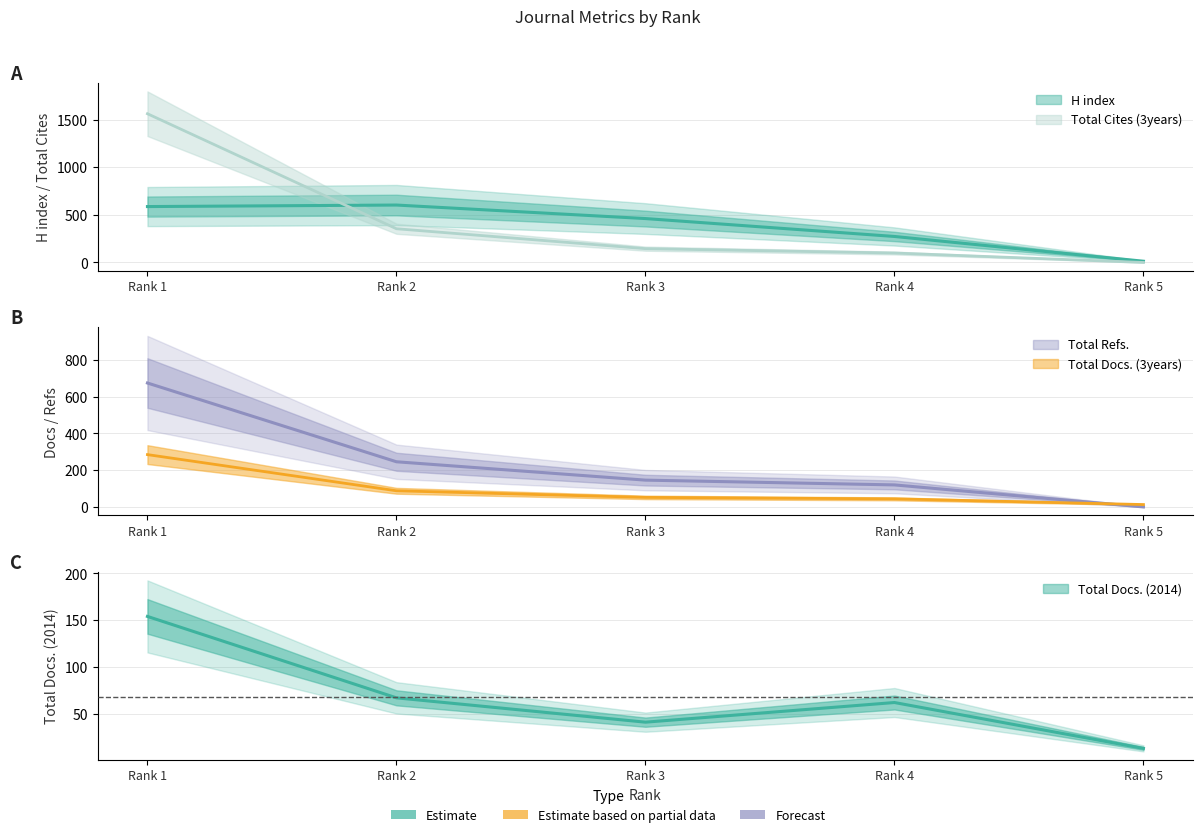

What is the spread (max minus min) of values at Rank 5?

13